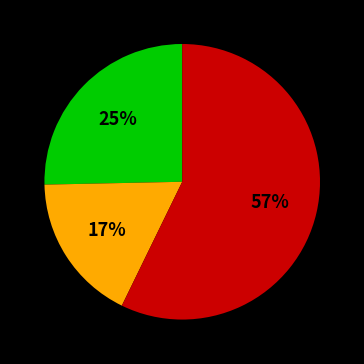

Is there a majority slice in this chart?

Yes